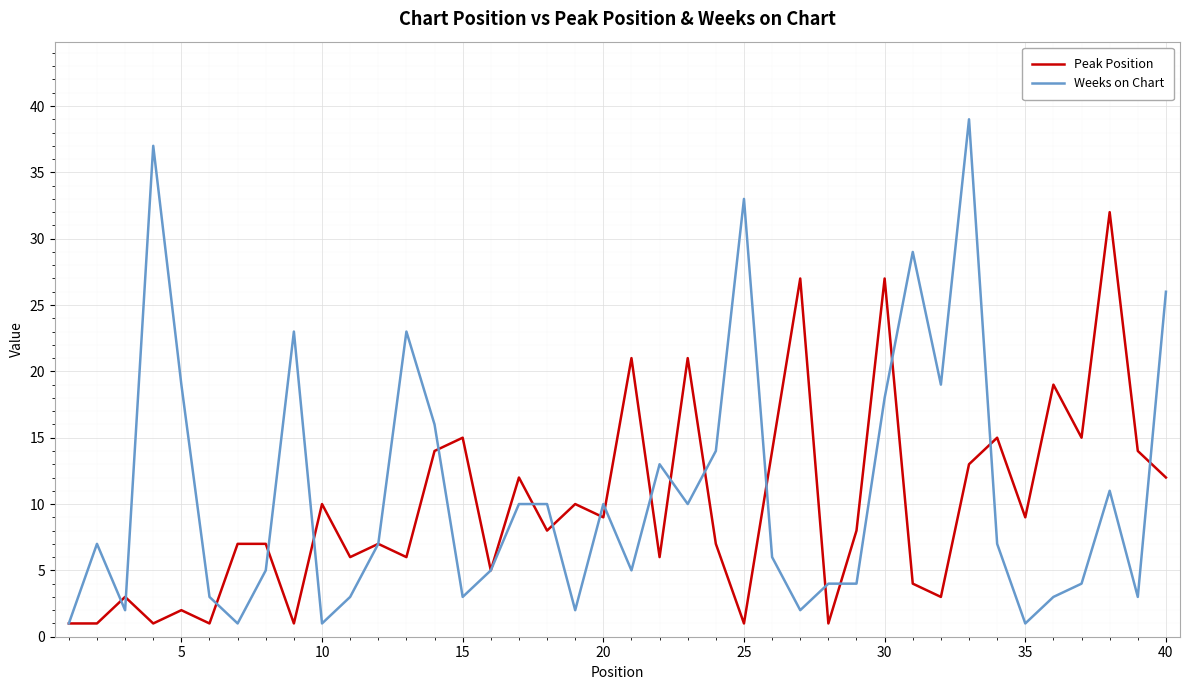

What is the difference between the maximum and second lowest values in the Weeks on Chart series?

38